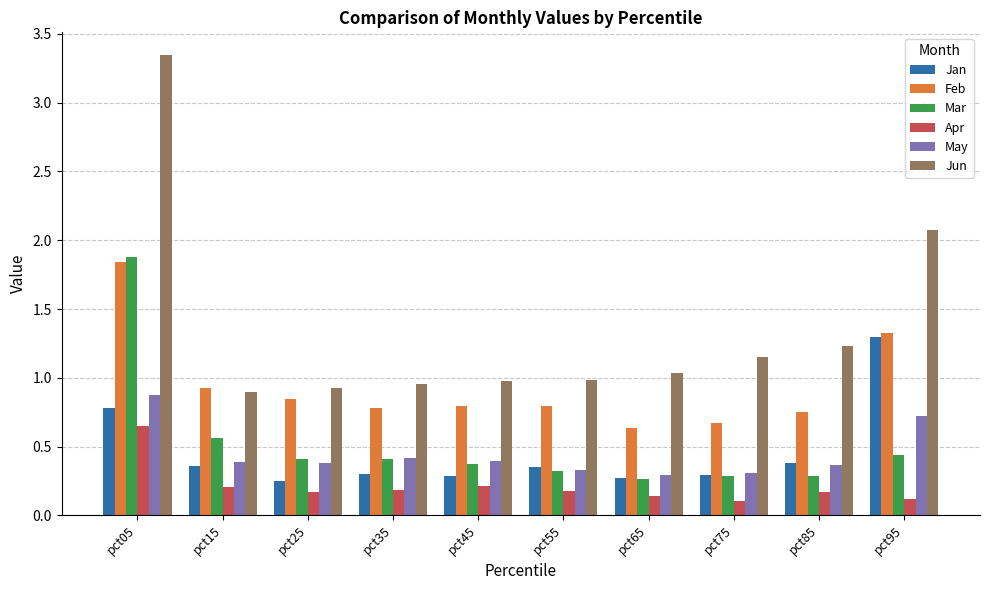

What is the value of the Feb bar at the 10th from the left?

1.3